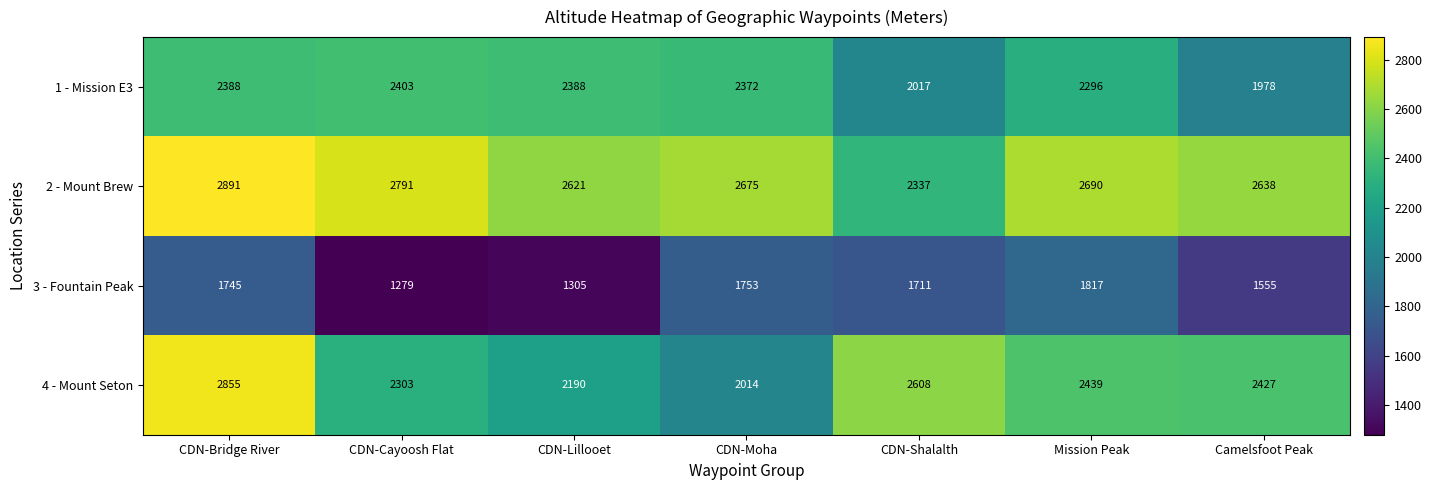

Reading right to left, what are all the values shown in this chart?

1 - Mission E3: Camelsfoot Peak=1978	Mission Peak=2296	CDN-Shalalth=2017	CDN-Moha=2372	CDN-Lillooet=2388	CDN-Cayoosh Flat=2403	CDN-Bridge River=2388
2 - Mount Brew: Camelsfoot Peak=2638	Mission Peak=2690	CDN-Shalalth=2337	CDN-Moha=2675	CDN-Lillooet=2621	CDN-Cayoosh Flat=2791	CDN-Bridge River=2891
3 - Fountain Peak: Camelsfoot Peak=1555	Mission Peak=1817	CDN-Shalalth=1711	CDN-Moha=1753	CDN-Lillooet=1305	CDN-Cayoosh Flat=1279	CDN-Bridge River=1745
4 - Mount Seton: Camelsfoot Peak=2427	Mission Peak=2439	CDN-Shalalth=2608	CDN-Moha=2014	CDN-Lillooet=2190	CDN-Cayoosh Flat=2303	CDN-Bridge River=2855